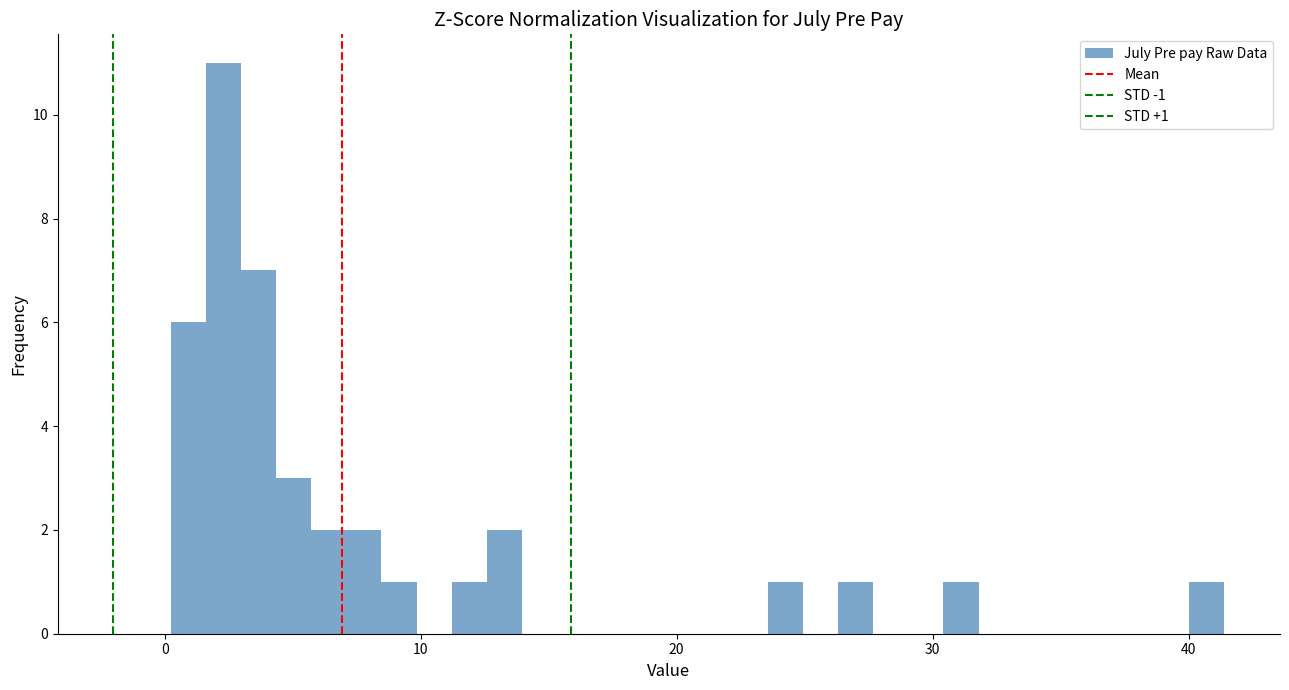

Around what value on the x-axis is the tallest bar? Give the approximate position of its centre, as read against the axis.

2